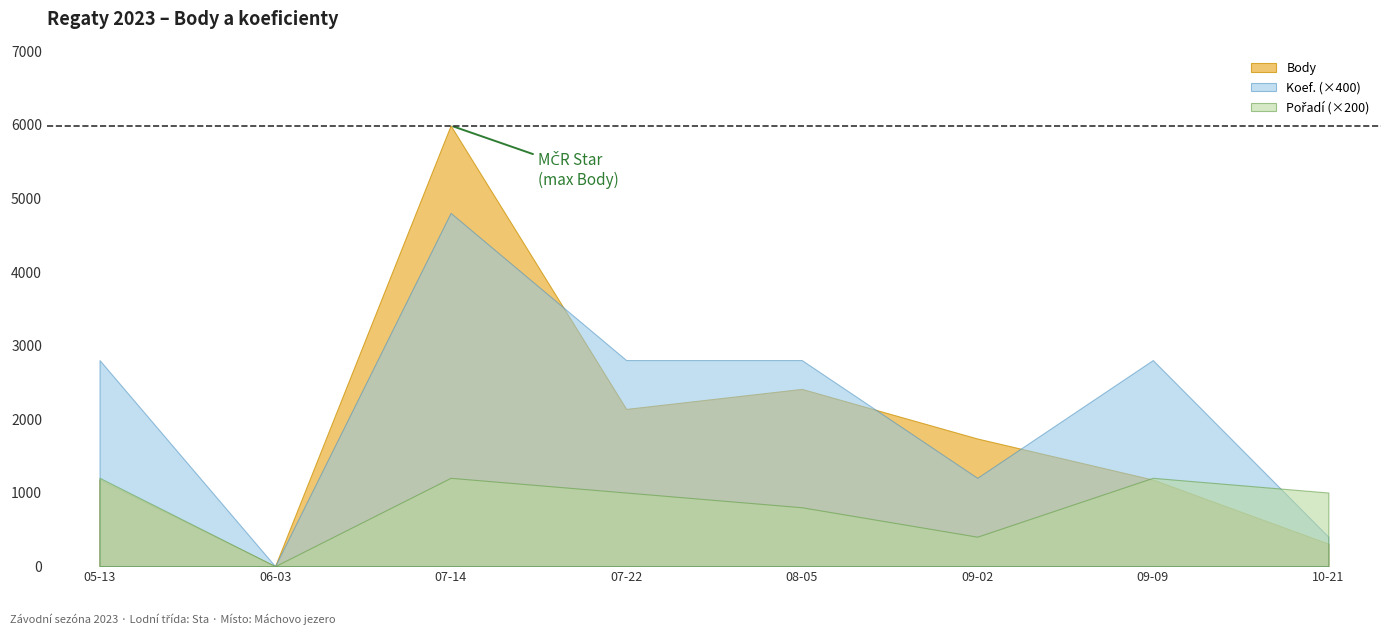

What position from the right is 2023-10-21?

1